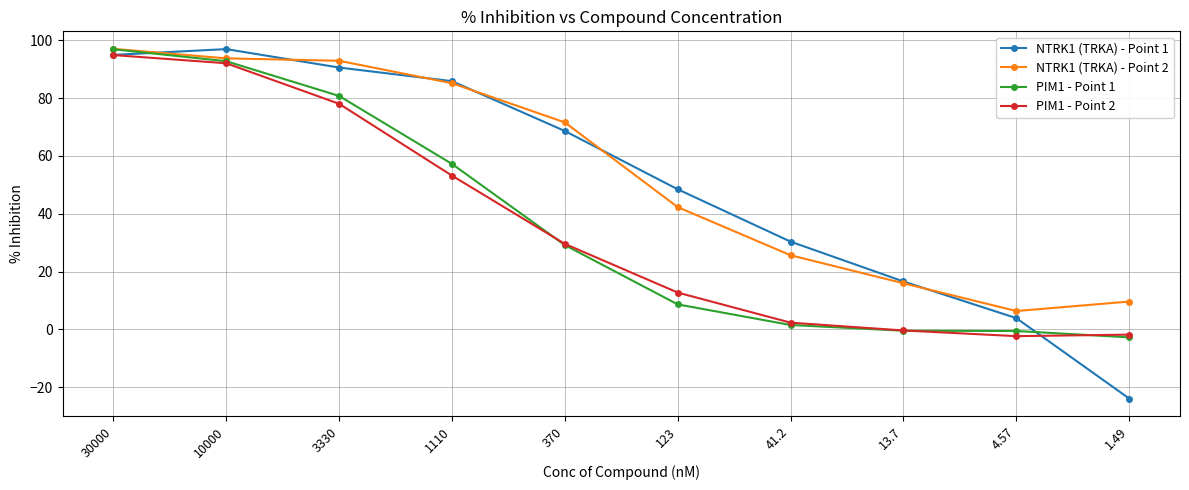

What is the minimum value for PIM1 - Point 2?

-2.3